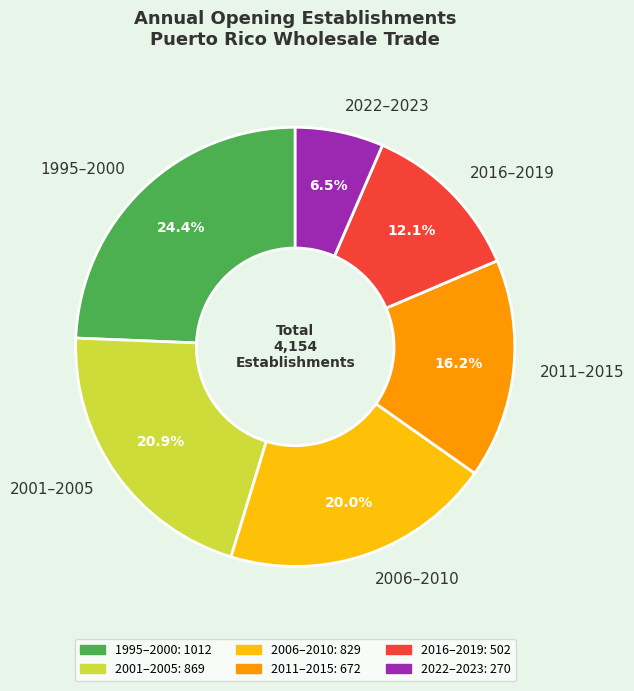

What percentage do 2006–2010 and 2001–2005 together represent?

40.9%